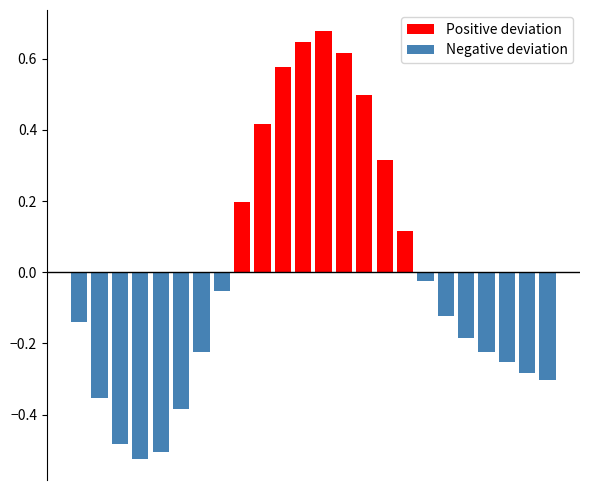

Which series changed the most between 10 and 21?

Positive deviation